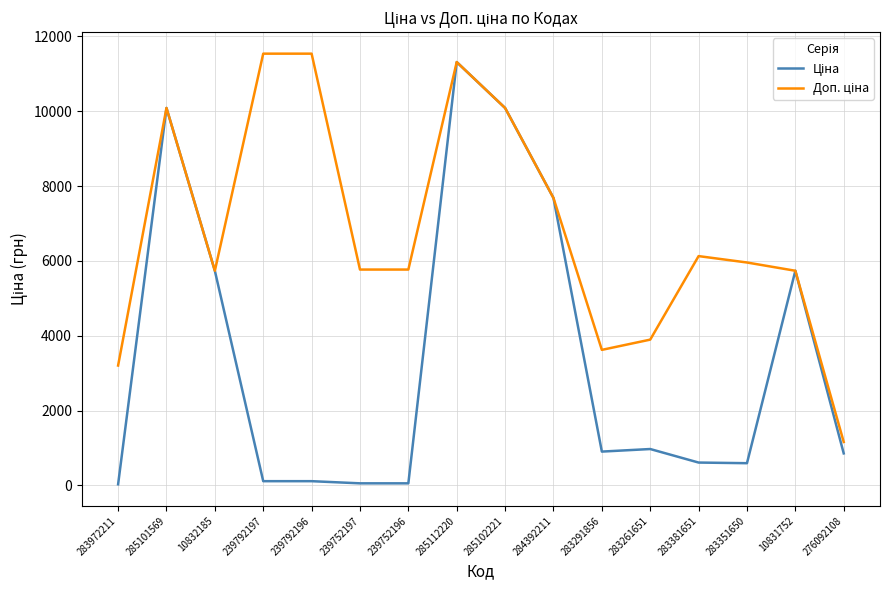

What is the spread (max minus min) of values at 283351650?

5361.8